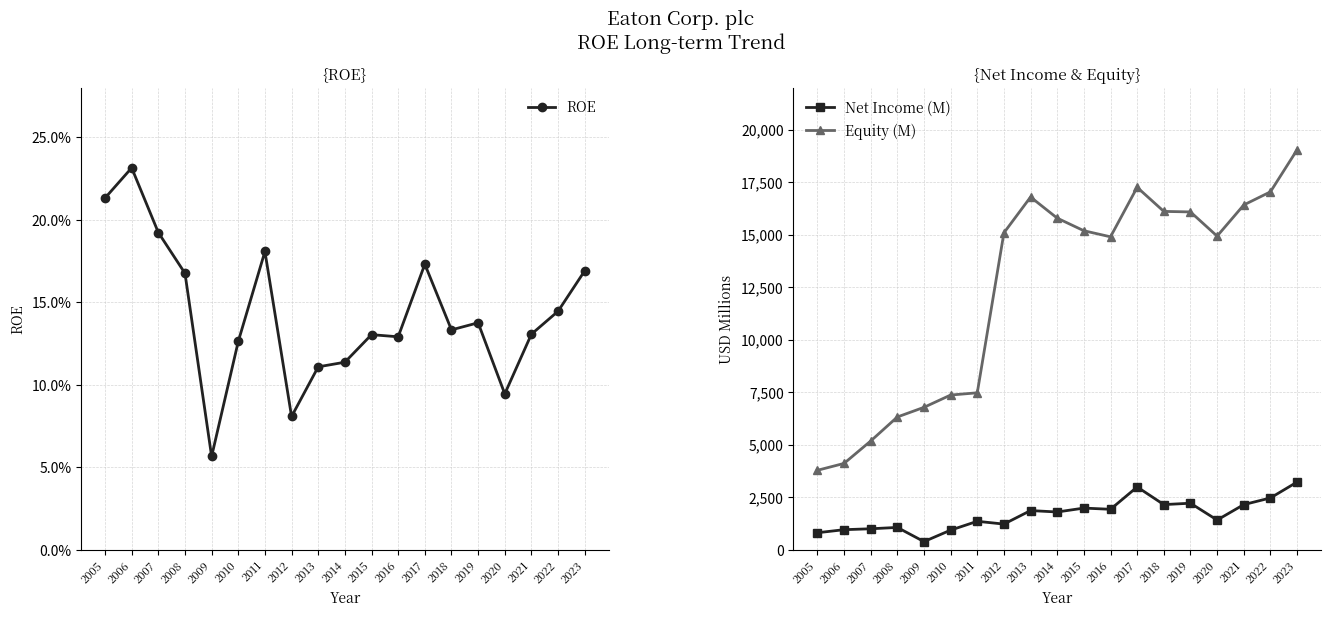

Where is the first local minimum for Equity (M)?

2016